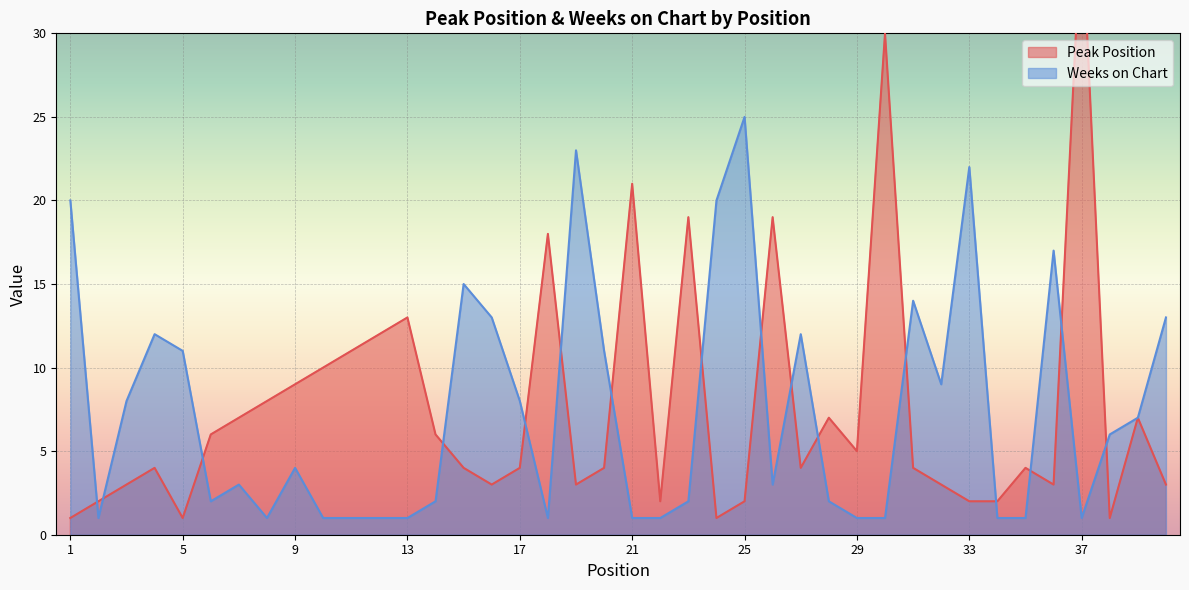

What is the value of the Peak Position point at the 19th from the left?

3